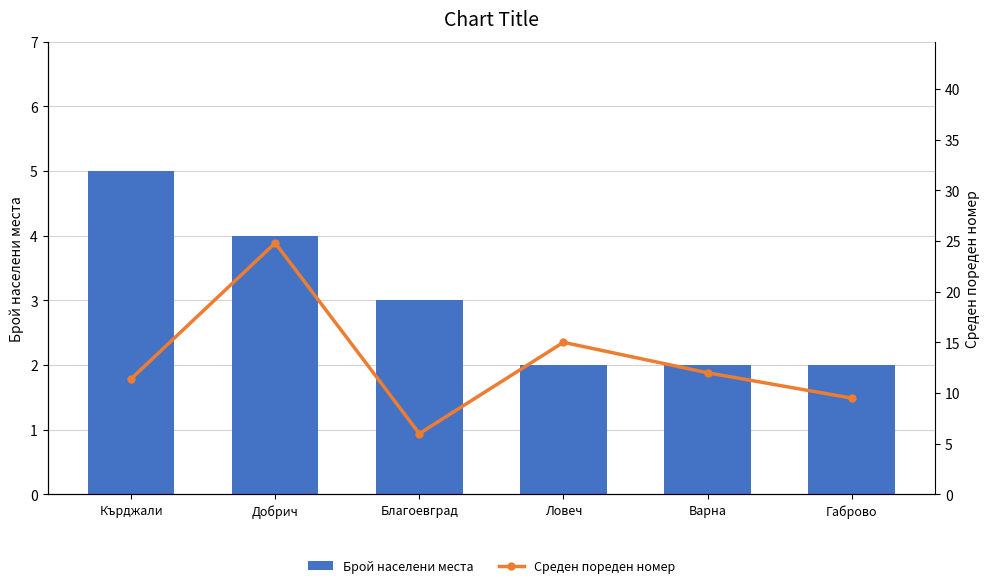

Rank the series at Благоевград from lowest to highest value.

Брой населени места, Среден пореден номер